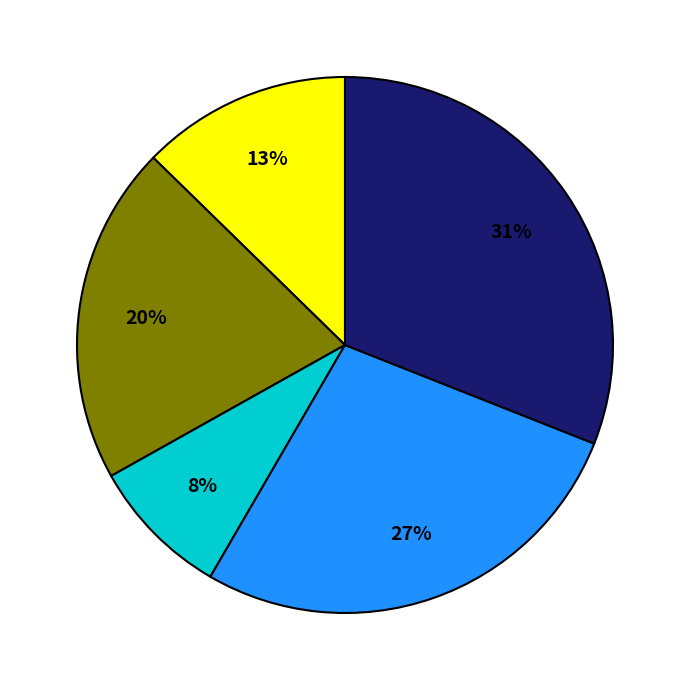

To the nearest percent, what is the difference between the largest and smallest slice percentages?

23%